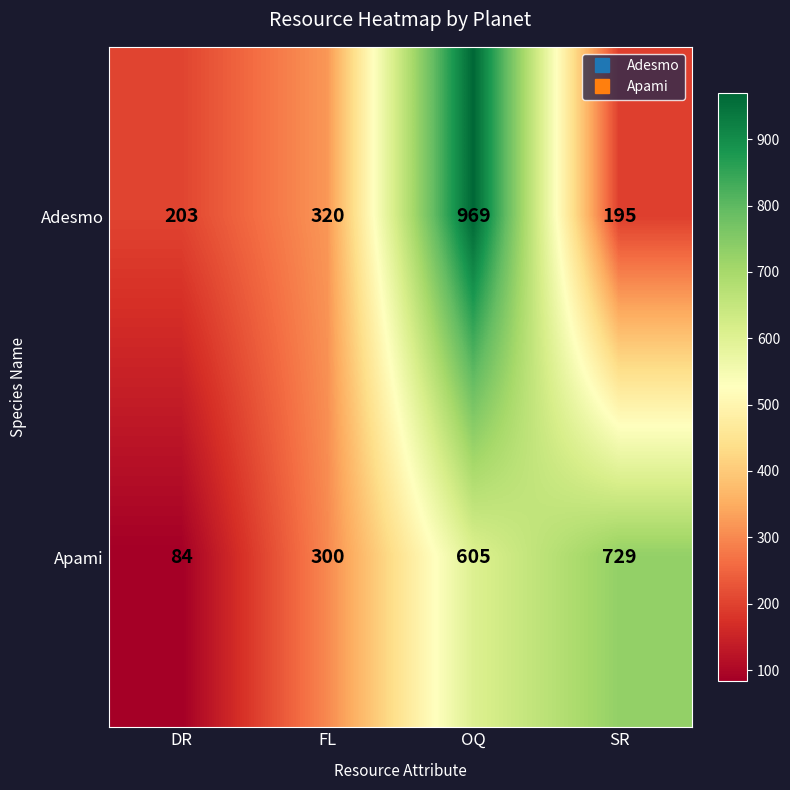

Reading right to left, what are all the values shown in this chart?

Adesmo: SR=195	OQ=969	FL=320	DR=203
Apami: SR=729	OQ=605	FL=300	DR=84